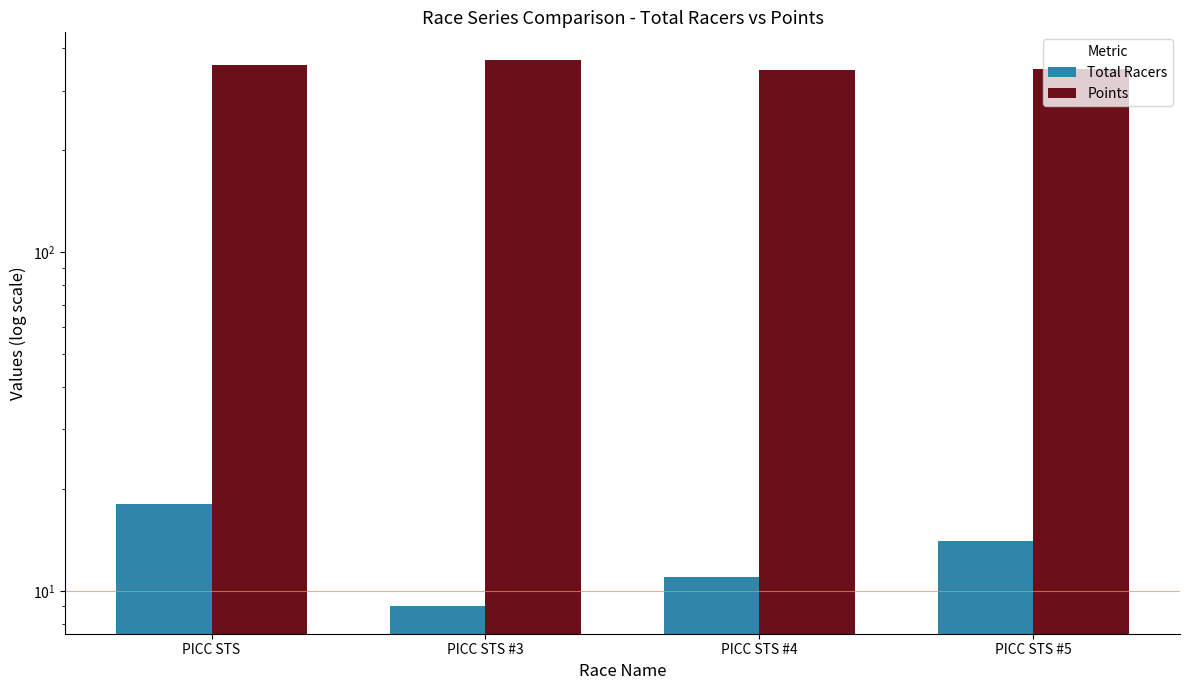

What is the difference between the maximum and second lowest values in the Points series?

22.5